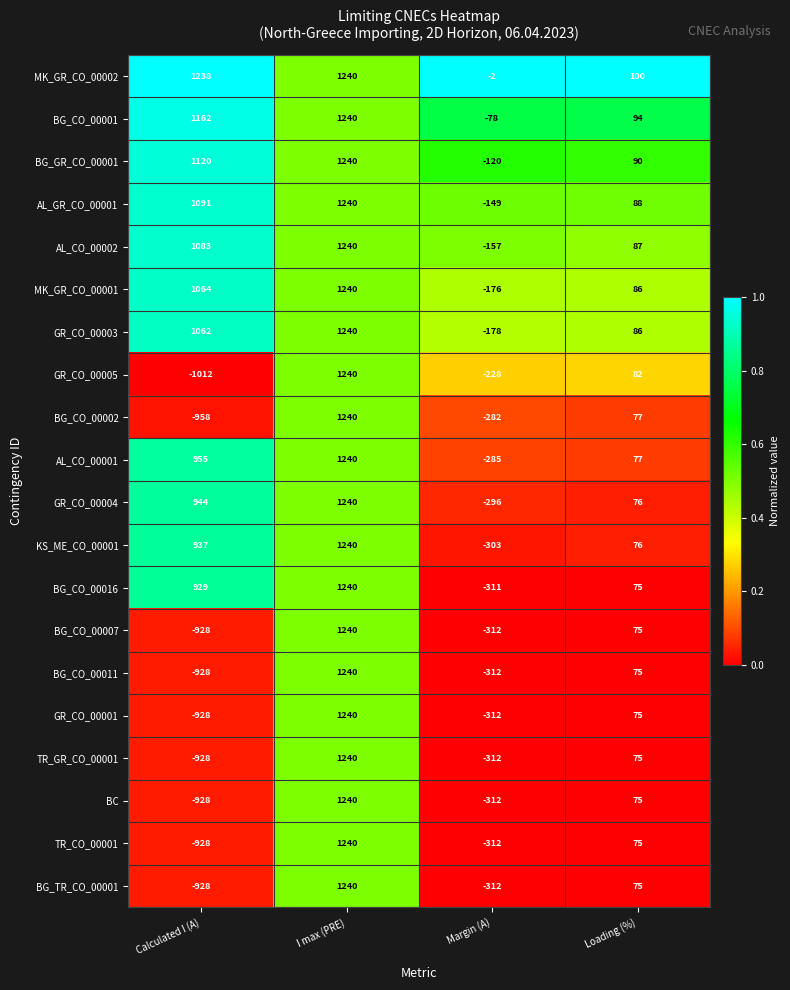

What is the difference between the BG_CO_00011 values at Loading (%) and Calculated I (A)?

1003